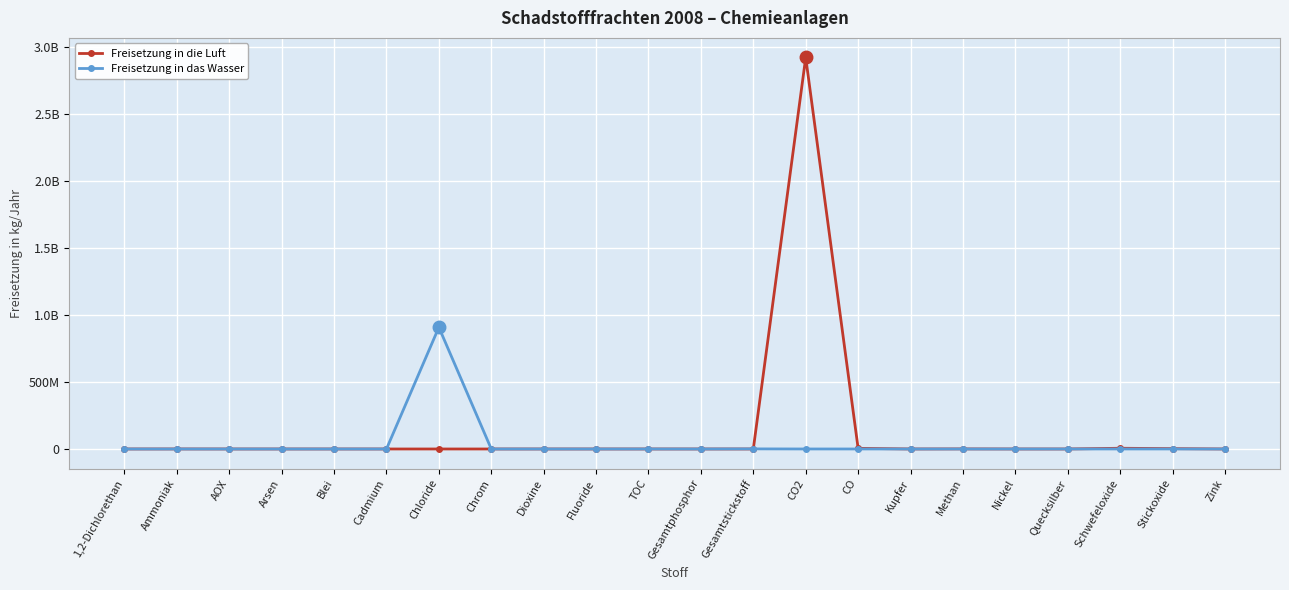

At which category is the sum across all series the highest?

CO2